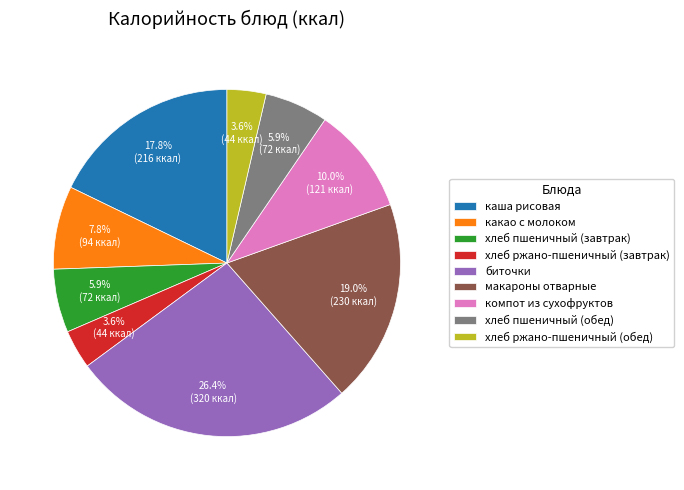

Between компот из сухофруктов and хлеб ржано-пшеничный (обед), which is larger?

компот из сухофруктов